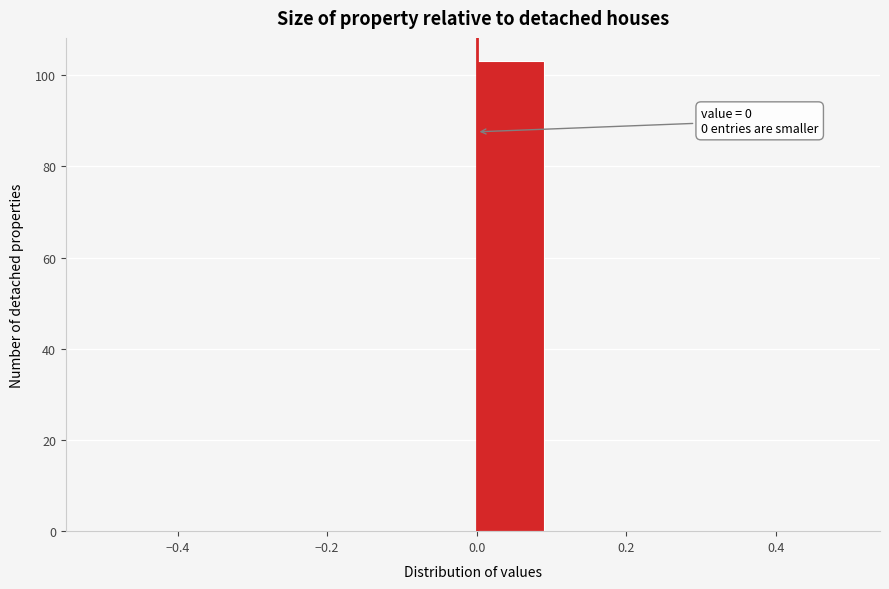

Which range on the x-axis has the tallest bar?

0.0 to 0.1